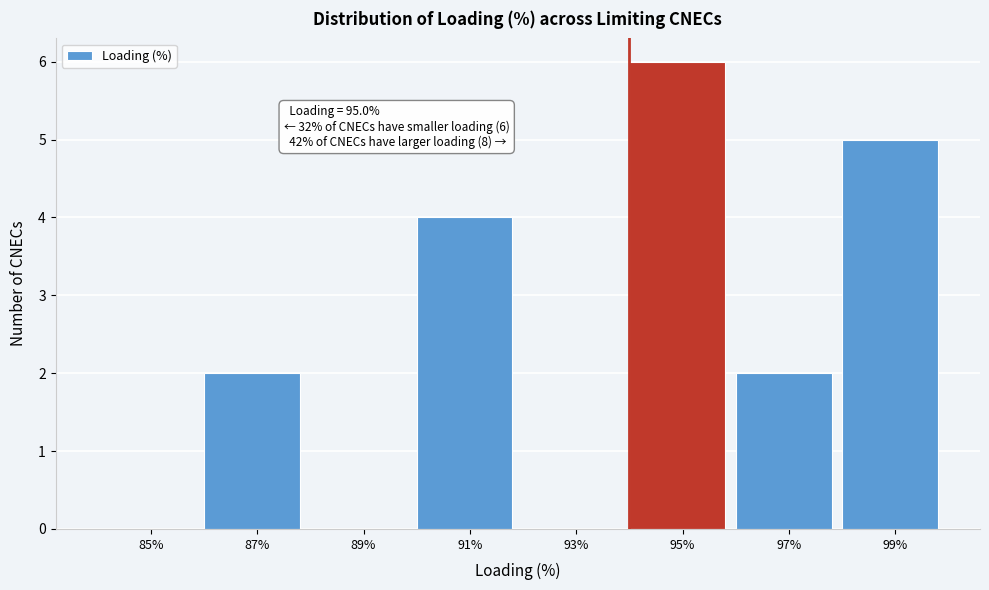

Reading left to right, extract all data points from this chart.

85%=0	87%=2	89%=0	91%=4	93%=0	95%=6	97%=2	99%=5